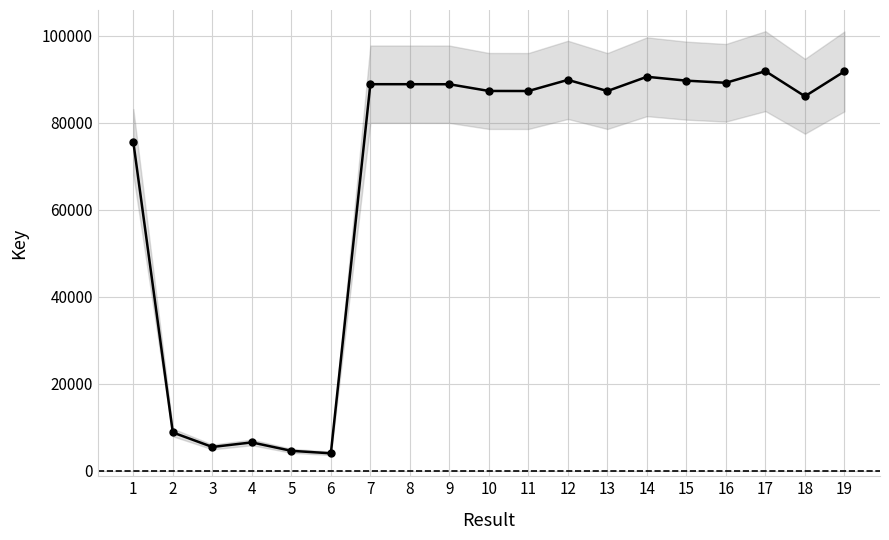

At which category does the chart reach its minimum across all series?

6